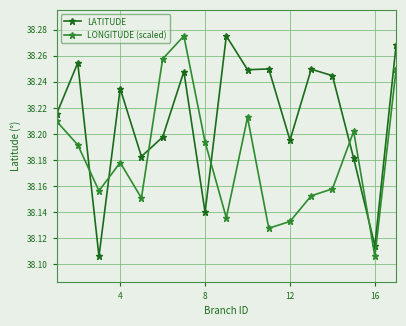

True or false: LATITUDE and LONGITUDE (scaled) intersect in this chart.

True